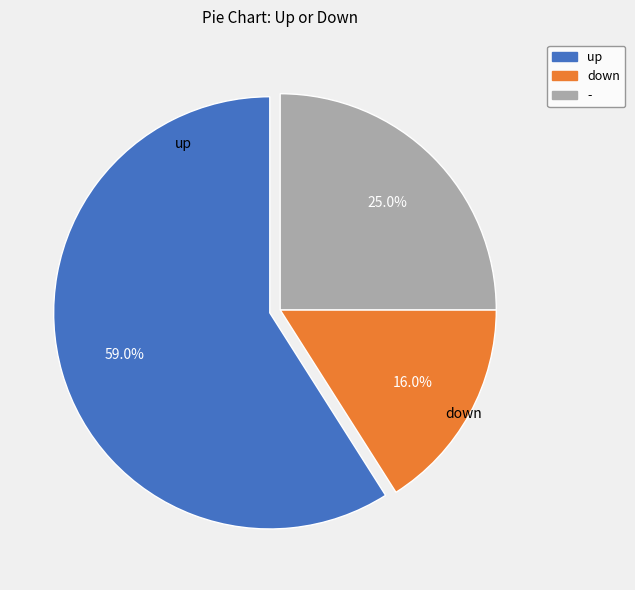

True or false: down accounts for 3% of the total.

False